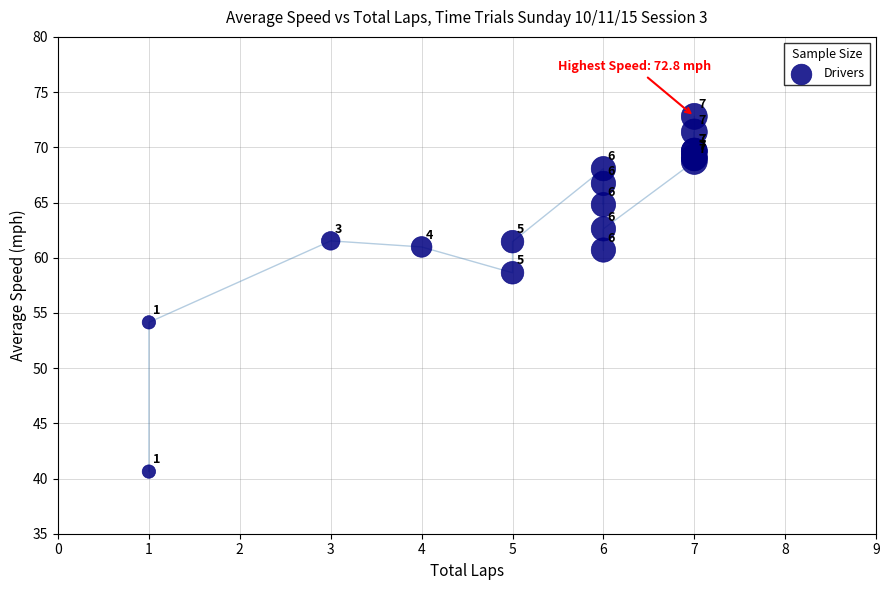

What Y value in the scatter plot is closest to 56?

54.1